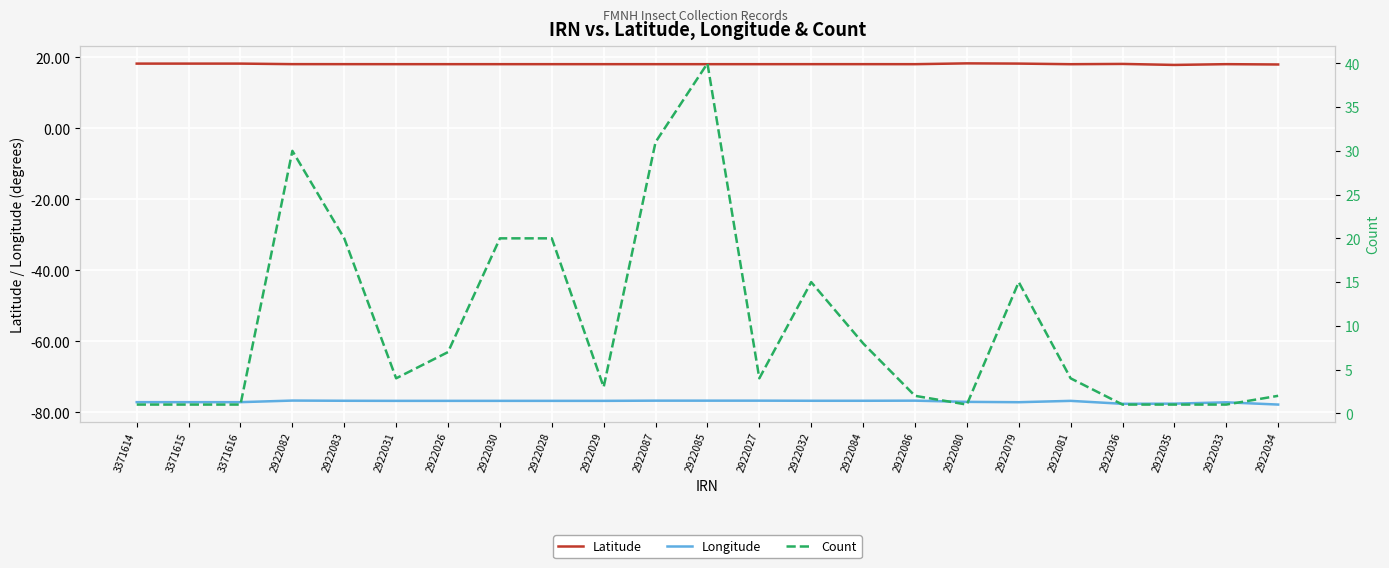

What is the label of the 11th point from the right?

2922027